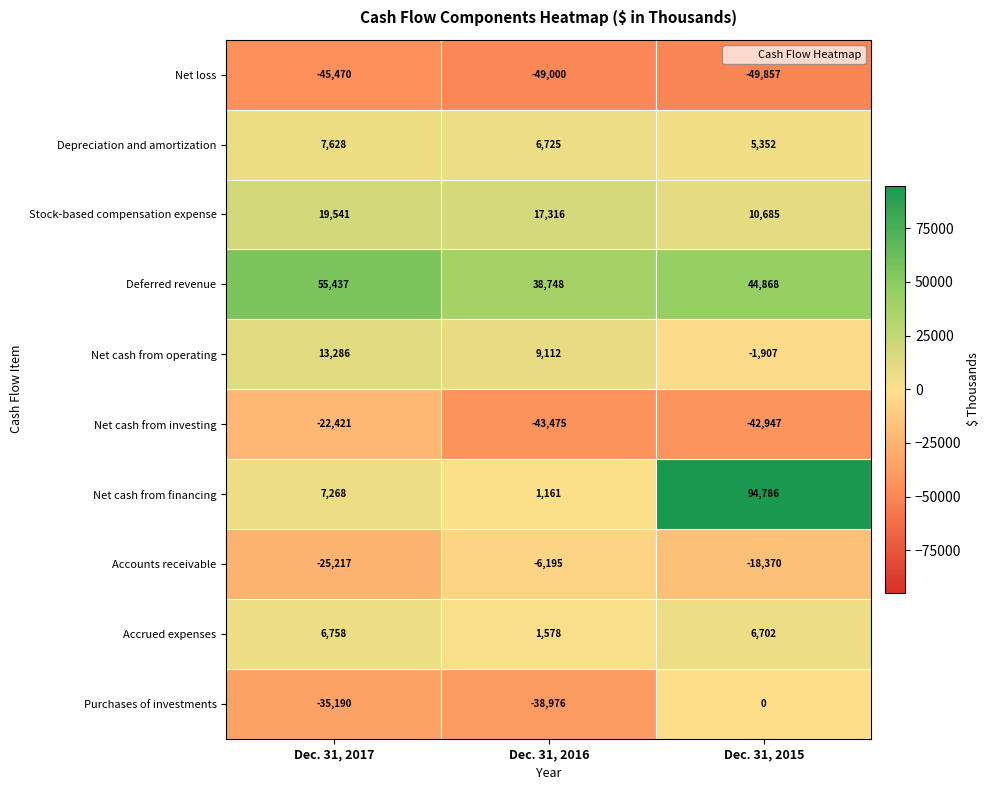

Read the Accounts receivable value at Dec. 31, 2017, to the nearest 50.

-25200